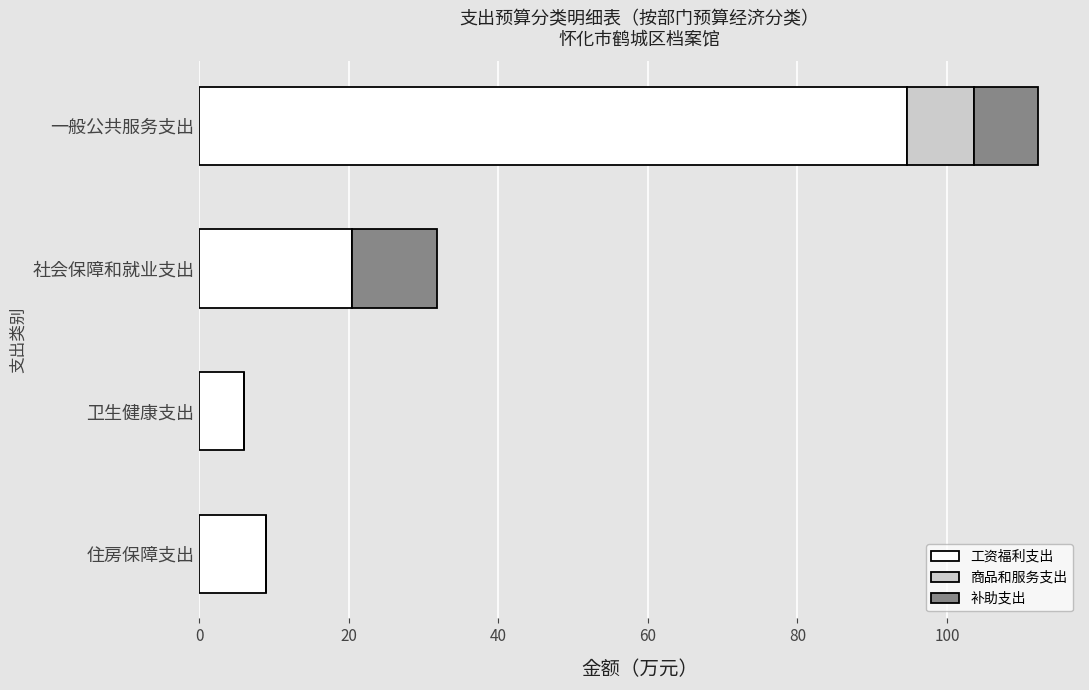

What is the total value across all series at 一般公共服务支出?

112.2